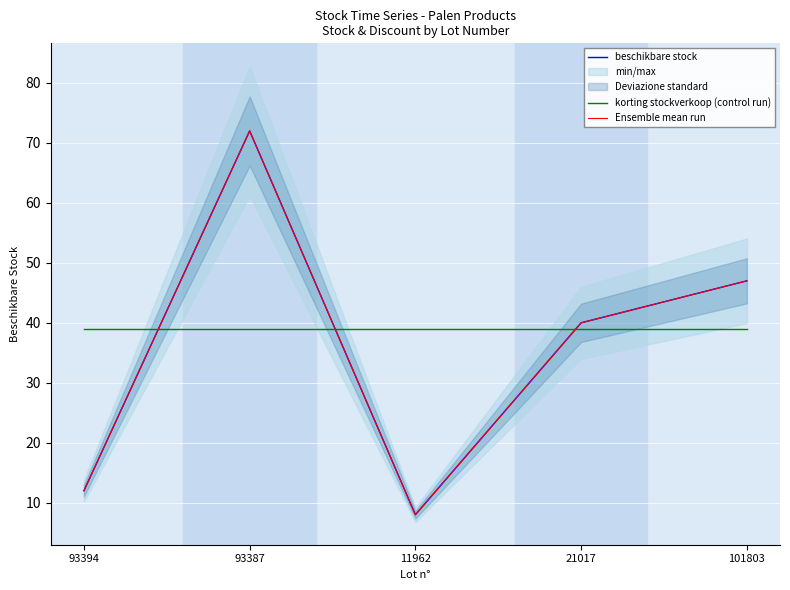

At 11962, list the series in order from smallest to largest.

beschikbare stock, Ensemble mean run, korting stockverkoop (control run)